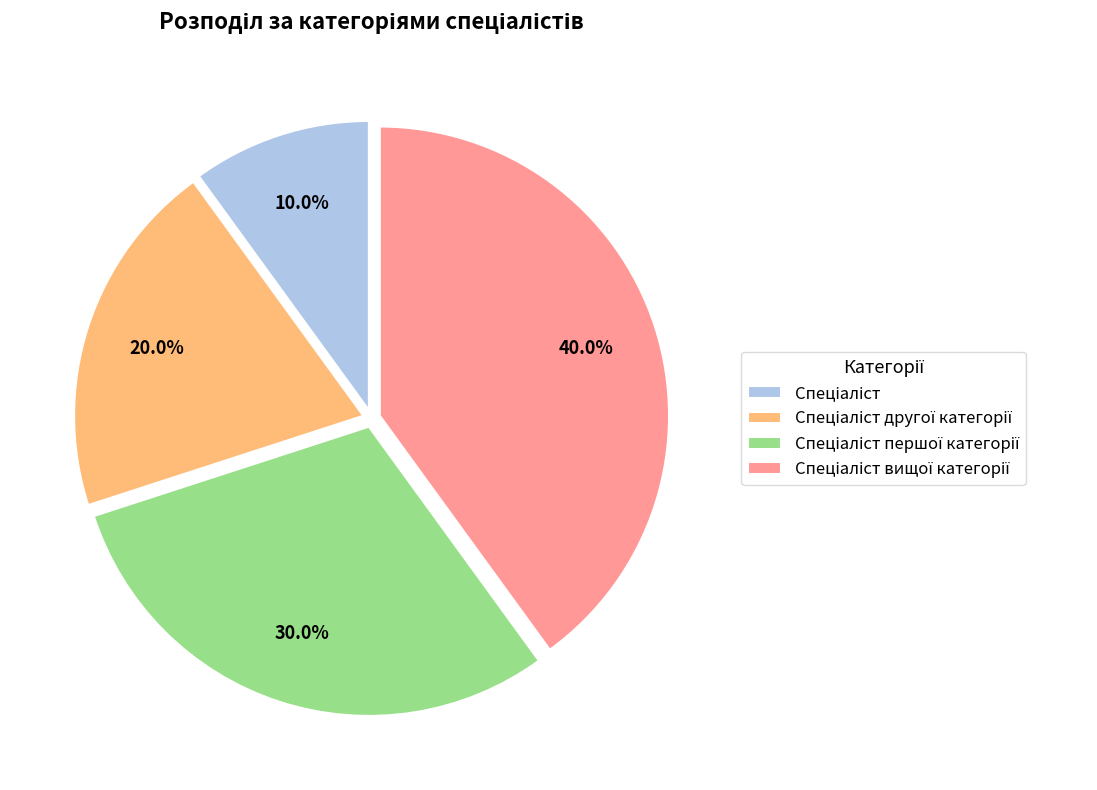

Is there any slice that represents more than half of the pie?

No